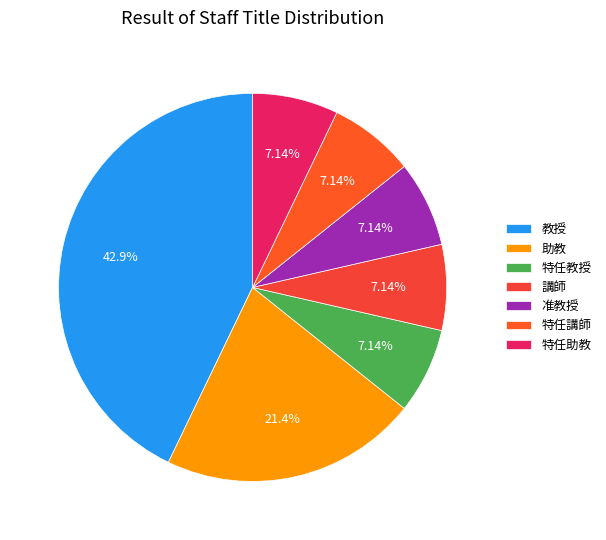

How many slices are in this pie chart?

7